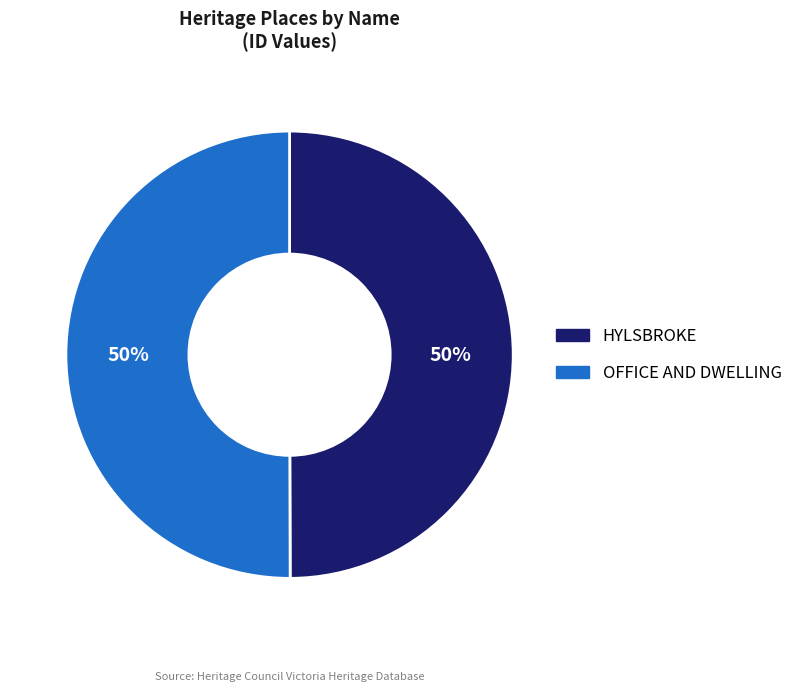

True or false: HYLSBROKE accounts for 42% of the total.

False